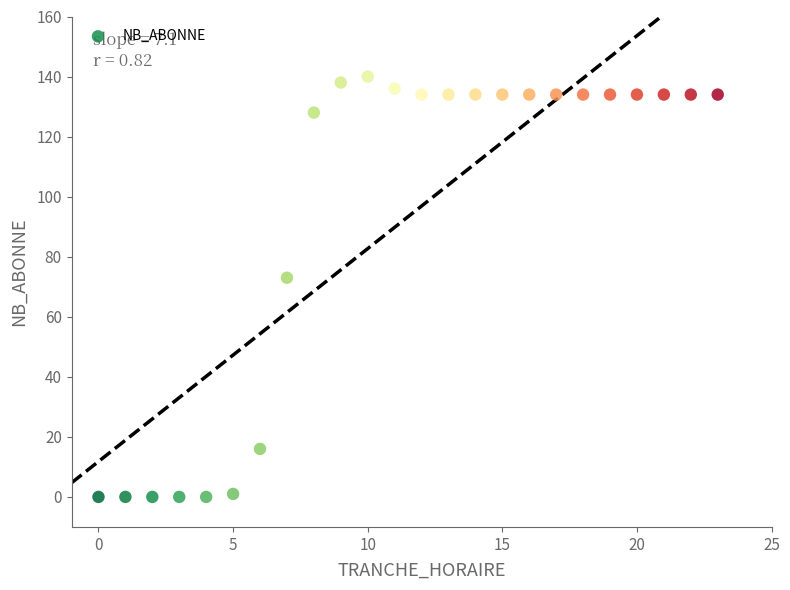

What Y value in the scatter plot is closest to 70?

73